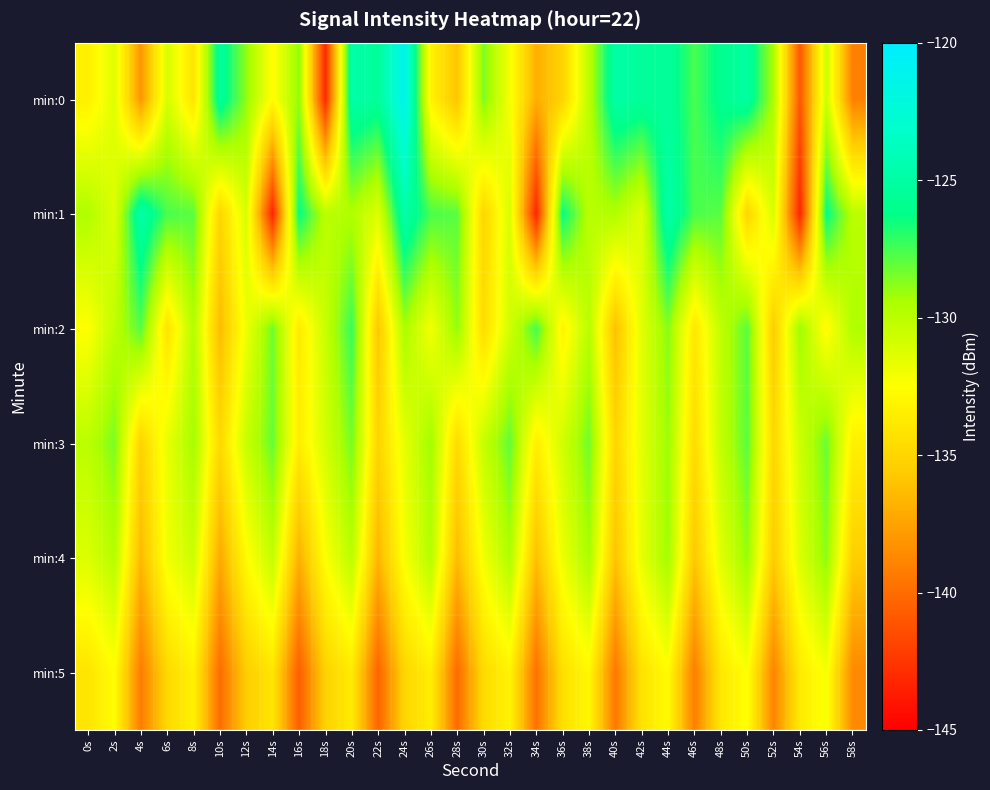

Rank the series at 18s from highest to lowest value.

min:1, min:2, min:3, min:4, min:5, min:0